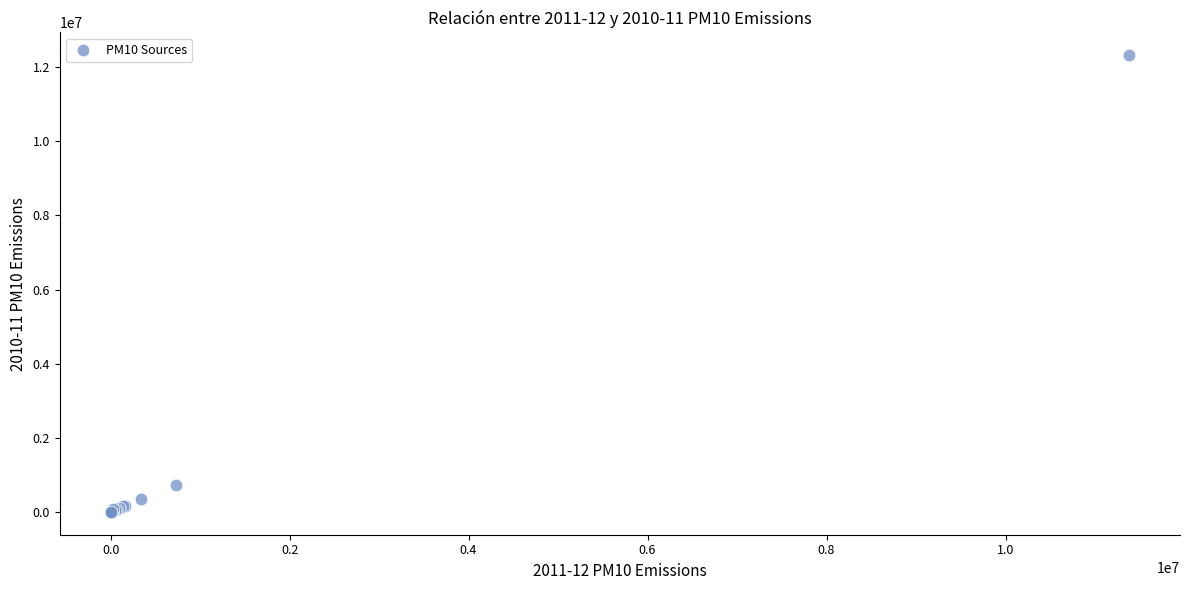

What Y value in the scatter plot is closest to 6160829?

732733.5